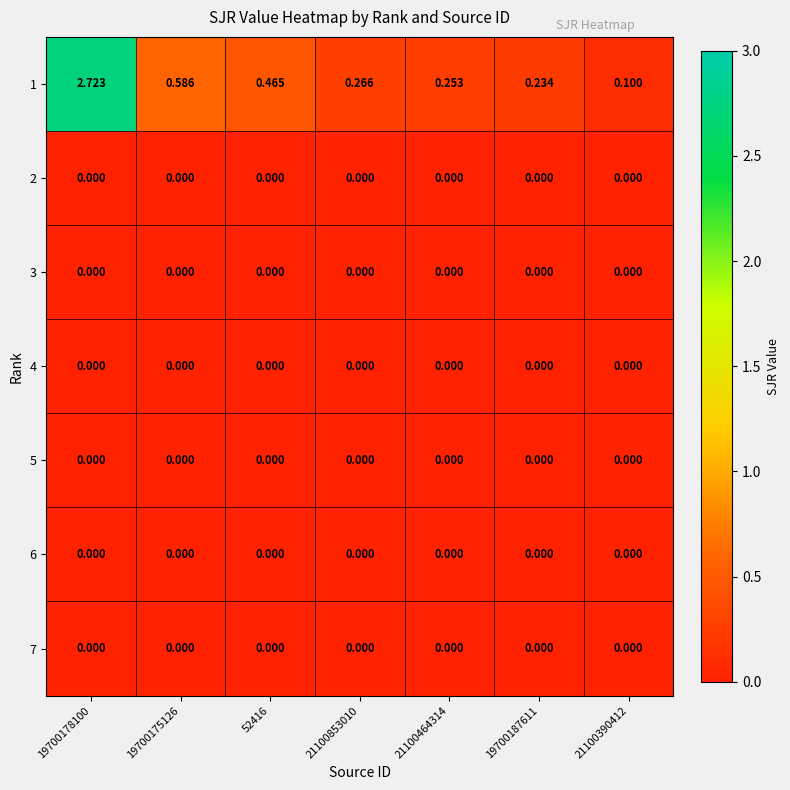

Is the value of 3 at 21100390412 greater than the value of 1 at 19700178100?

No